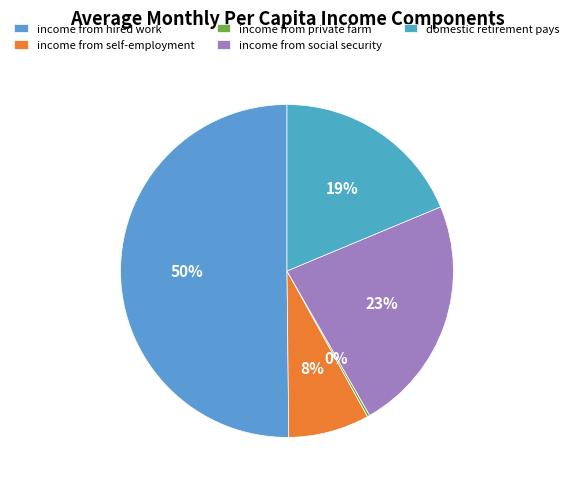

Is the sum of domestic retirement pays and income from private farm greater than half?

No